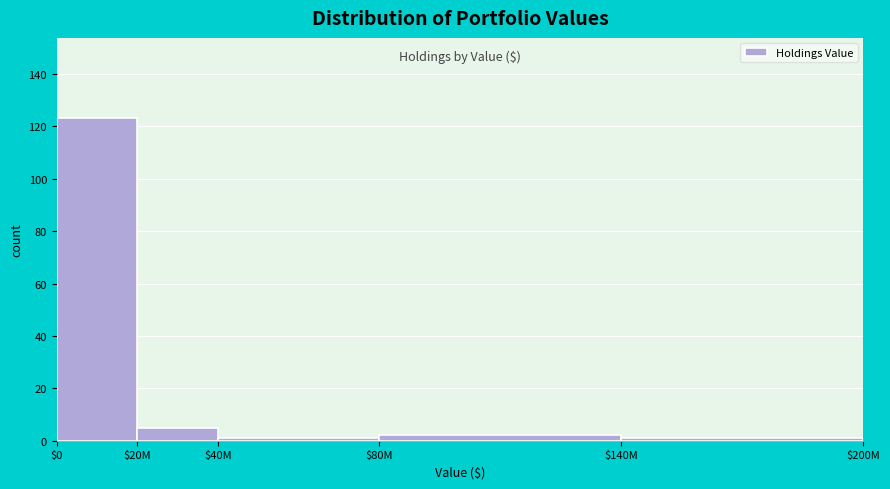

Reading left to right, what are all the values shown in this chart?

123	5	1	2	1